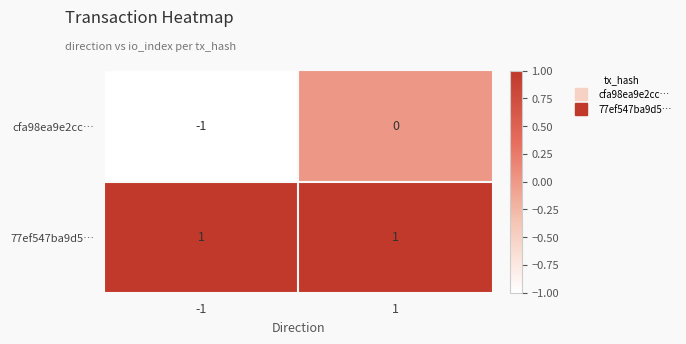

What is the smallest value displayed?

-1